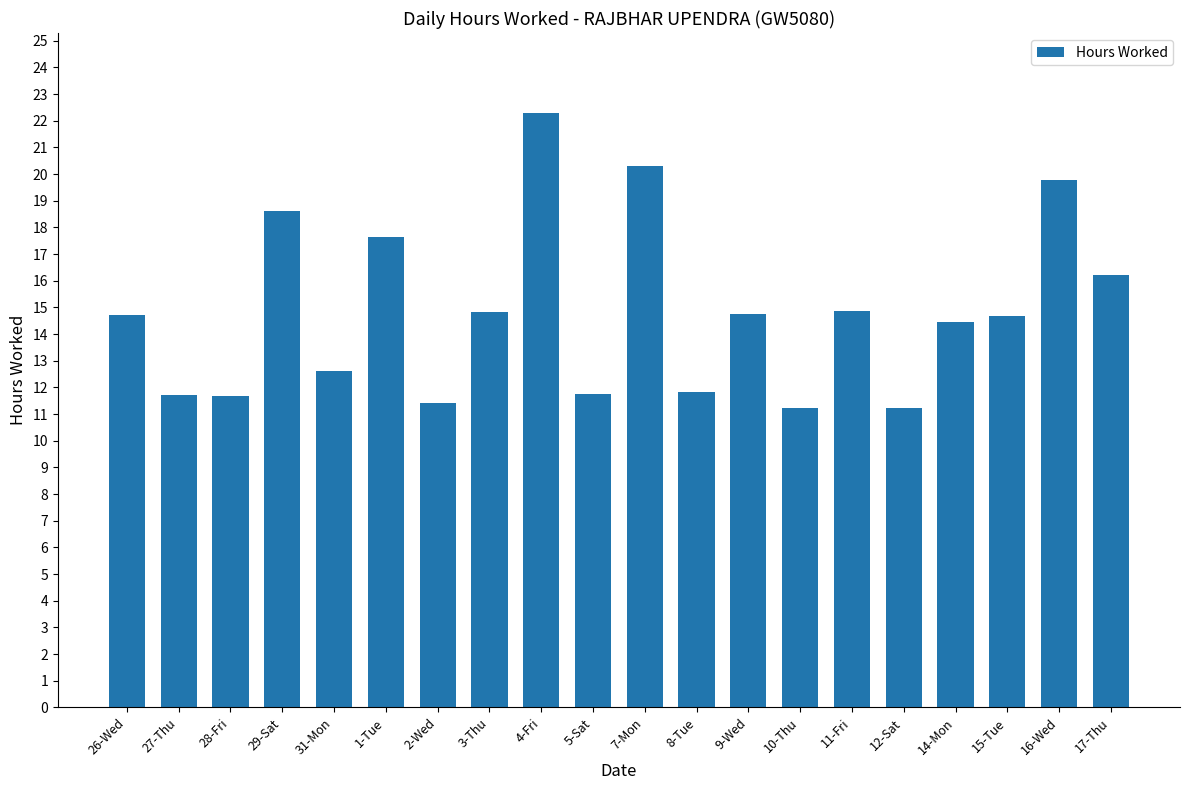

What is the difference between the maximum and minimum values?

11.1